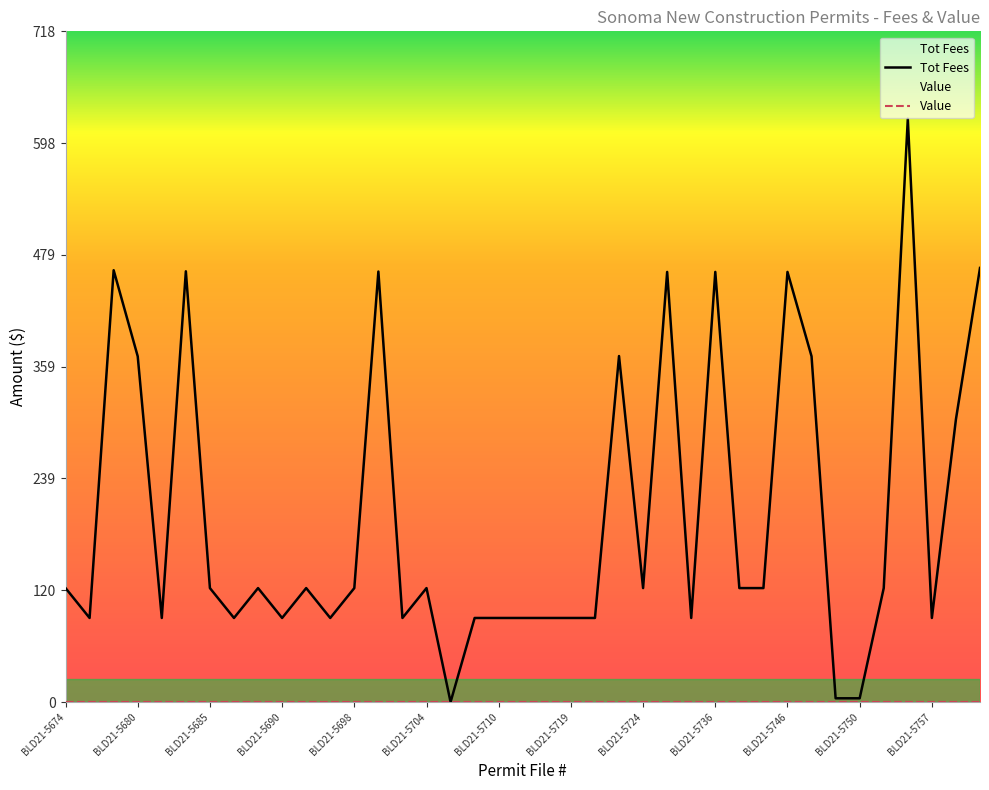

Where is the first local maximum?

BLD21-5679